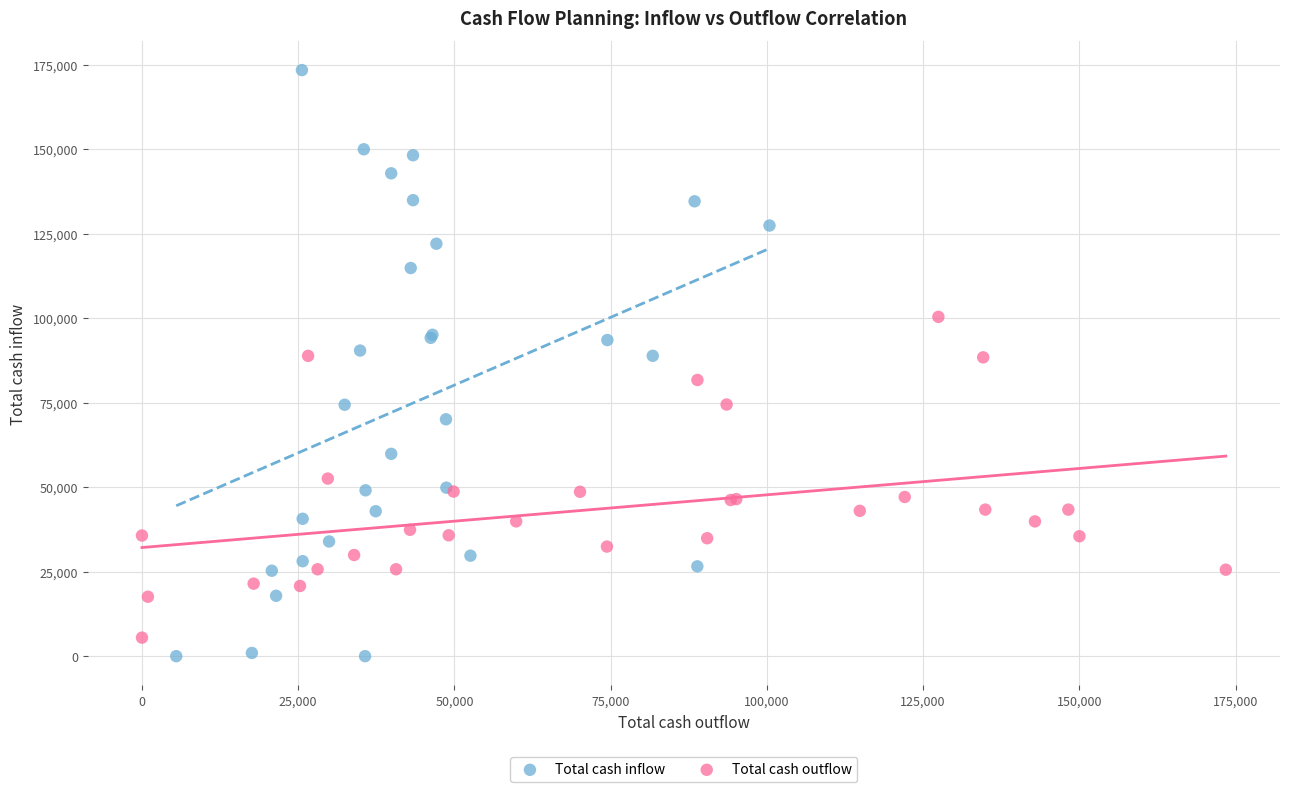

Which series has the widest spread of Y values?

Total cash inflow